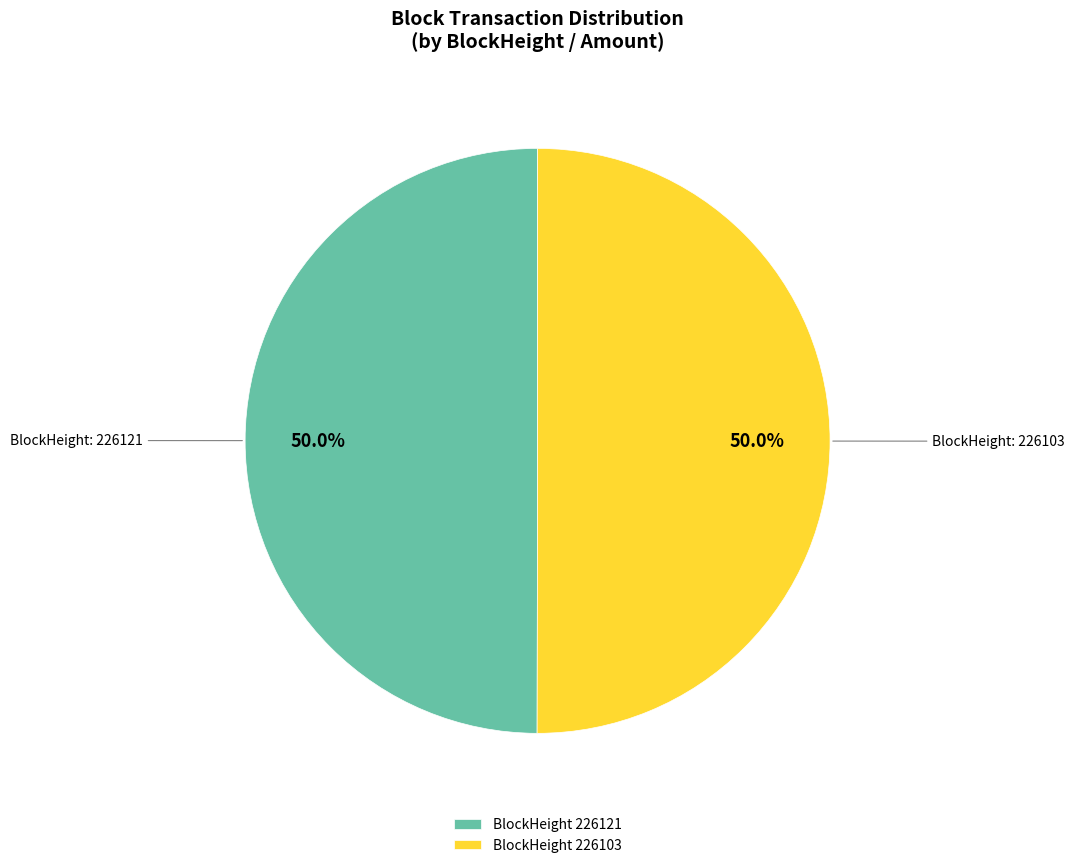

What is the total percentage of BlockHeight 226103 and BlockHeight 226121?

100.0%